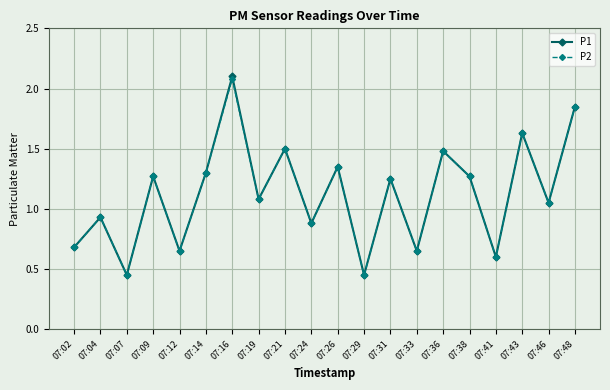

Is it true that P1 equals 0.5 at 07:19?

False